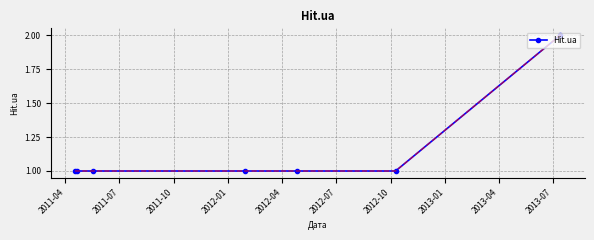

True or false: there are more than 2 points higher than both neighbors.

False